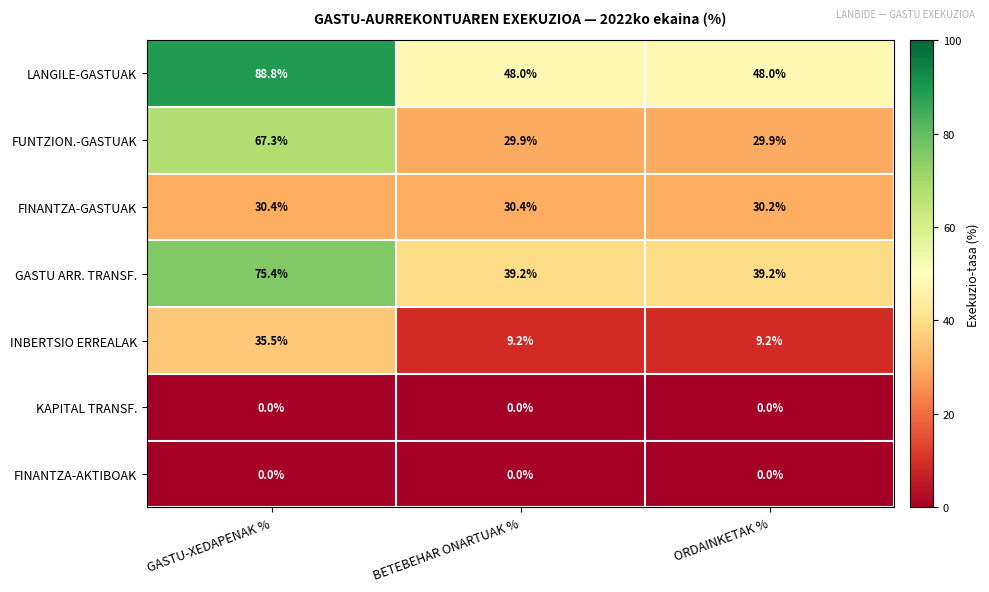

What is the total value across all series at BETEBEHAR ONARTUAK %?

156.7